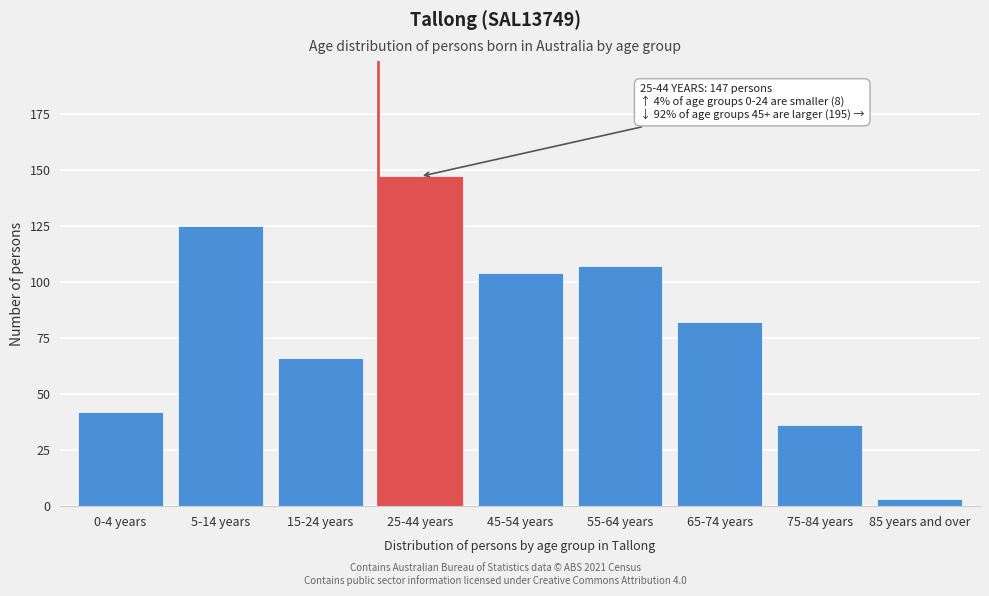

Reading right to left, what are all the values shown in this chart?

3	36	82	107	104	147	66	125	42